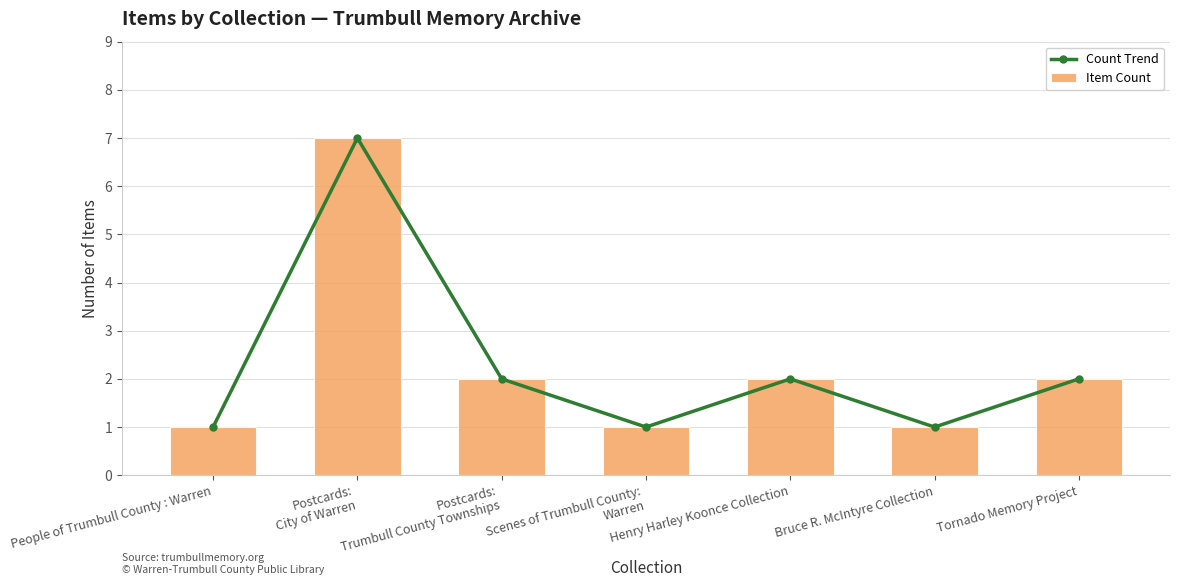

What position from the right is Postcards:
City of Warren?

6